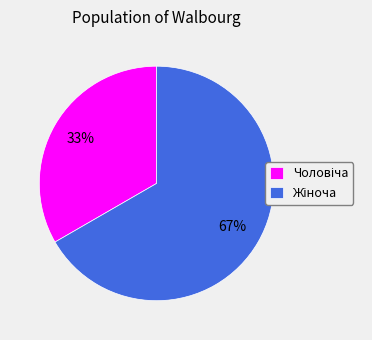

Is there any slice that represents more than half of the pie?

Yes